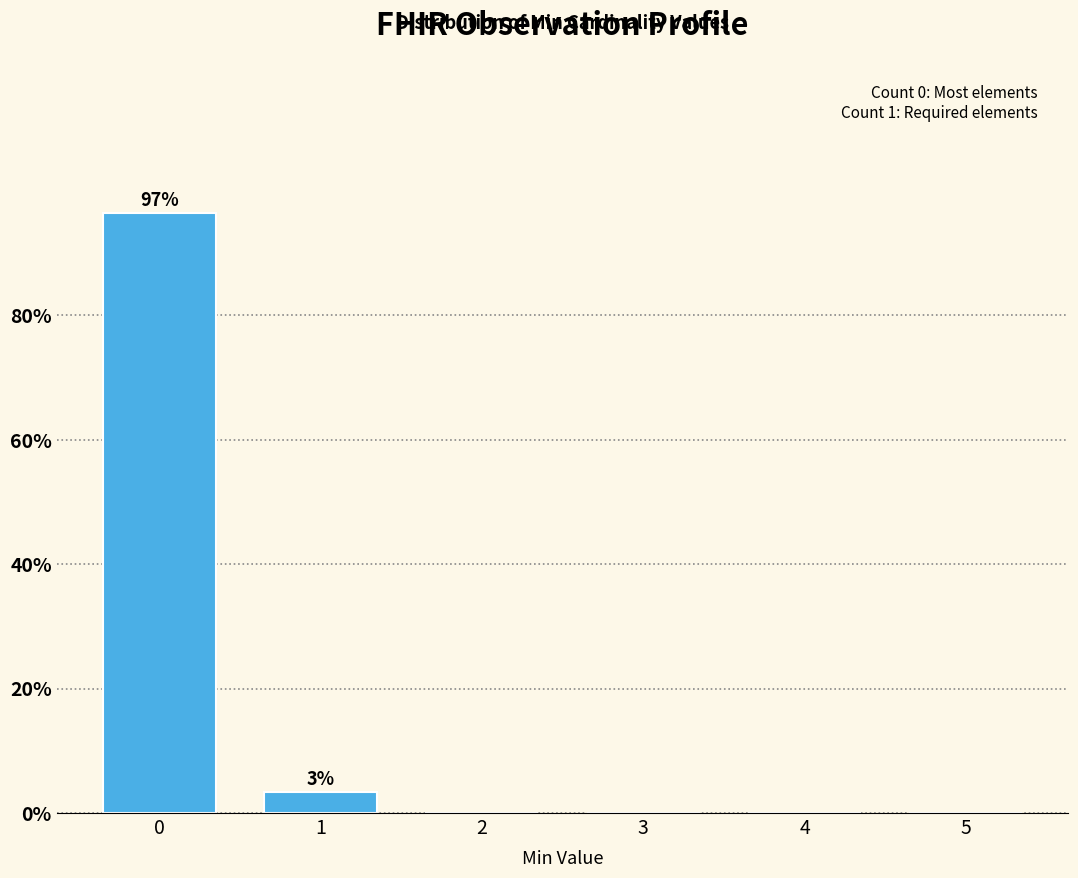

Reading right to left, what are all the values shown in this chart?

5=0.0	4=0.0	3=0.0	2=0.0	1=3.4	0=96.6